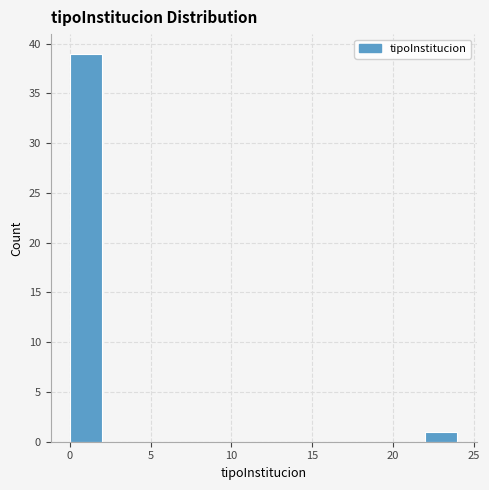

Reading left to right, list every bar in this chart as the range it spans on the x-axis followed by its height. The values are not printed on the chart, so give them approximately, as read against the axis.

0 to 2: 39
2 to 4: 0
4 to 6: 0
6 to 8: 0
8 to 10: 0
10 to 12: 0
12 to 14: 0
14 to 16: 0
16 to 18: 0
18 to 20: 0
20 to 22: 0
22 to 24: 1